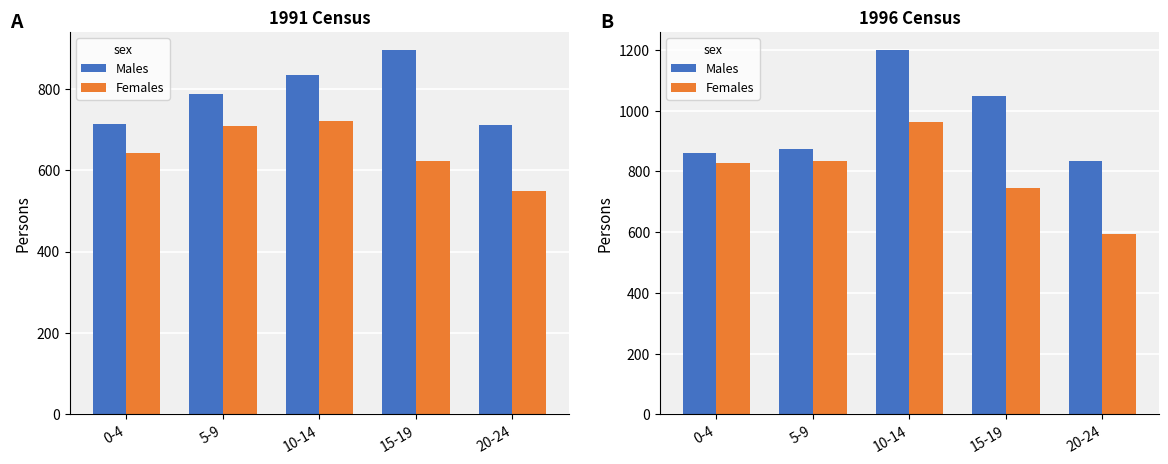

The value of Males at 15-19 is 1743. True or false?

False